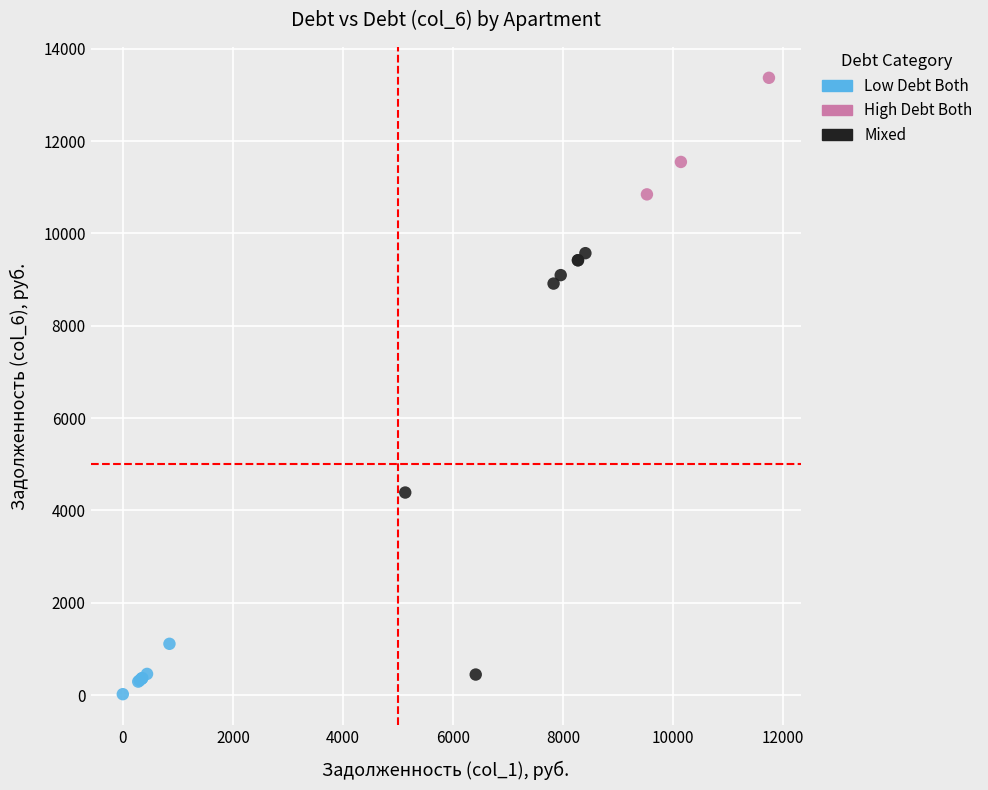

Which series has the widest spread of Y values?

Mixed